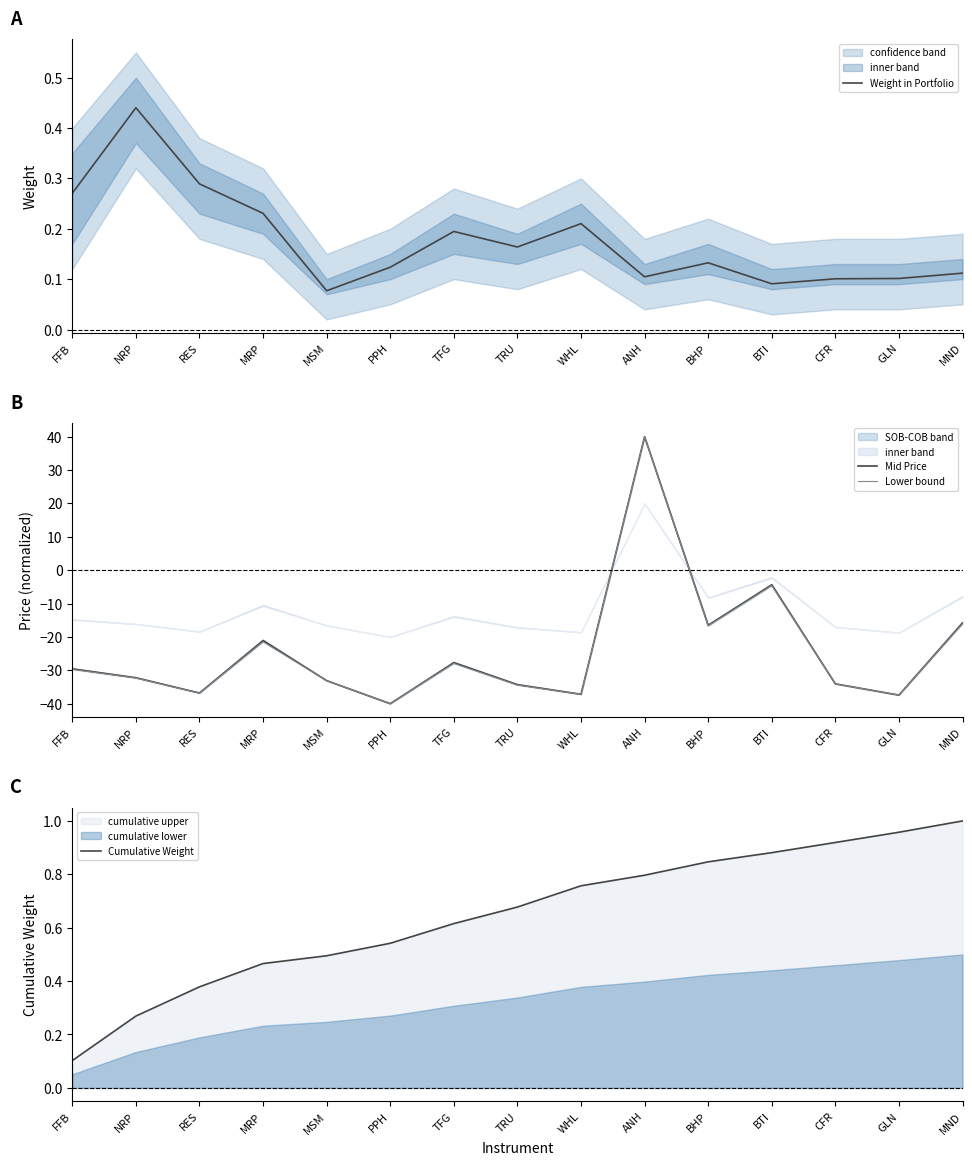

Which category has the lowest value in the Mid Price series?

PPH